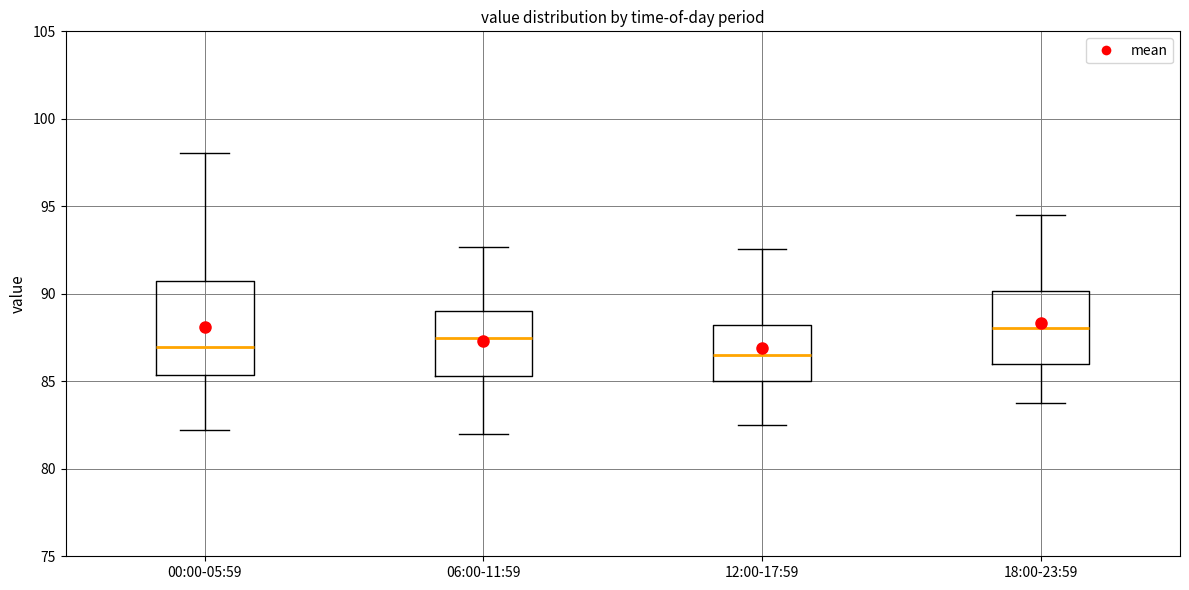

Reading left to right, read every box against the y-axis: the position of its median line, the range the box covers, and the ends of its whiskers. The values are not printed on the chart, so give them approximately, as read against the axis.

00:00-05:59: median 87.0, box 85.5 to 90.5, whiskers 82.0 to 98.0
06:00-11:59: median 87.5, box 85.5 to 89.0, whiskers 82.0 to 92.5
12:00-17:59: median 86.5, box 85.0 to 88.0, whiskers 82.5 to 92.5
18:00-23:59: median 88.0, box 86.0 to 90.0, whiskers 84.0 to 94.5